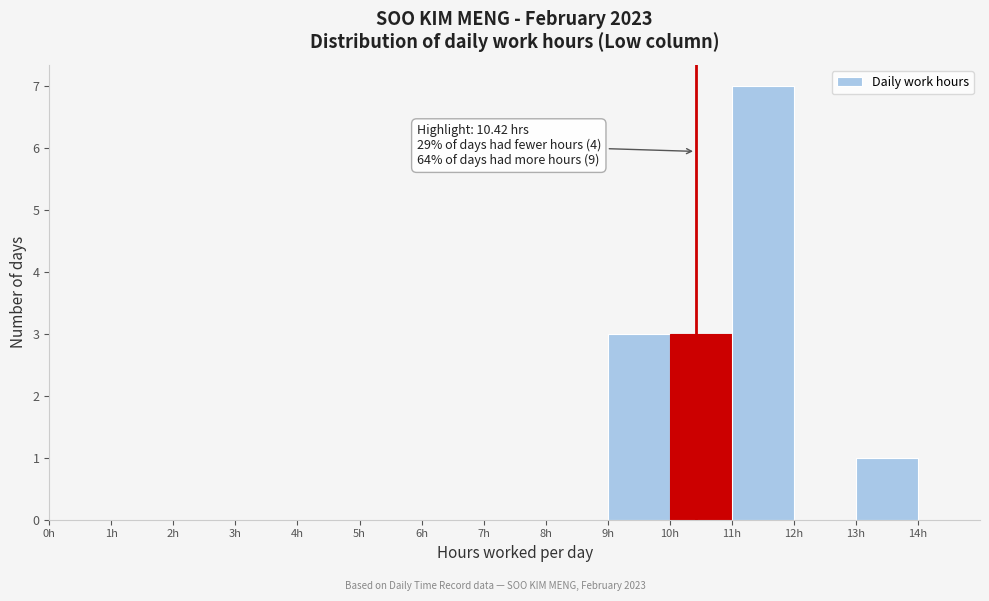

Which range on the x-axis has the tallest bar?

11 to 12